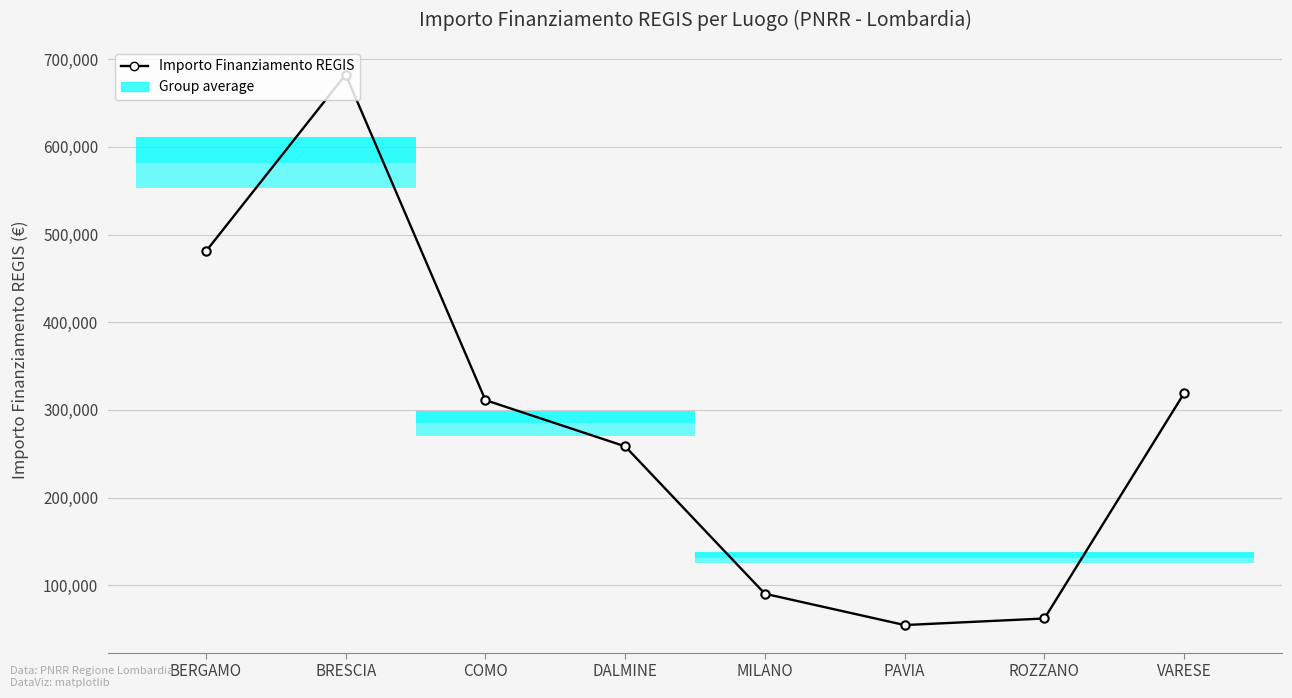

What is the difference between the maximum and minimum values?

627924.9